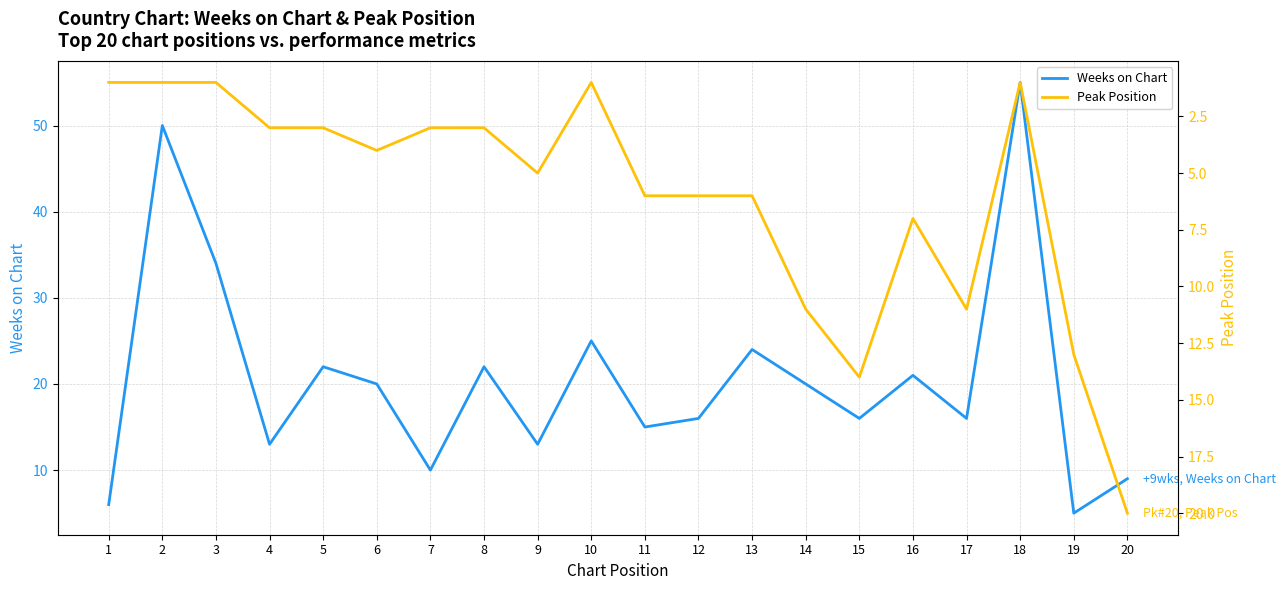

True or false: Peak Position has more than 1 interior local peaks.

True